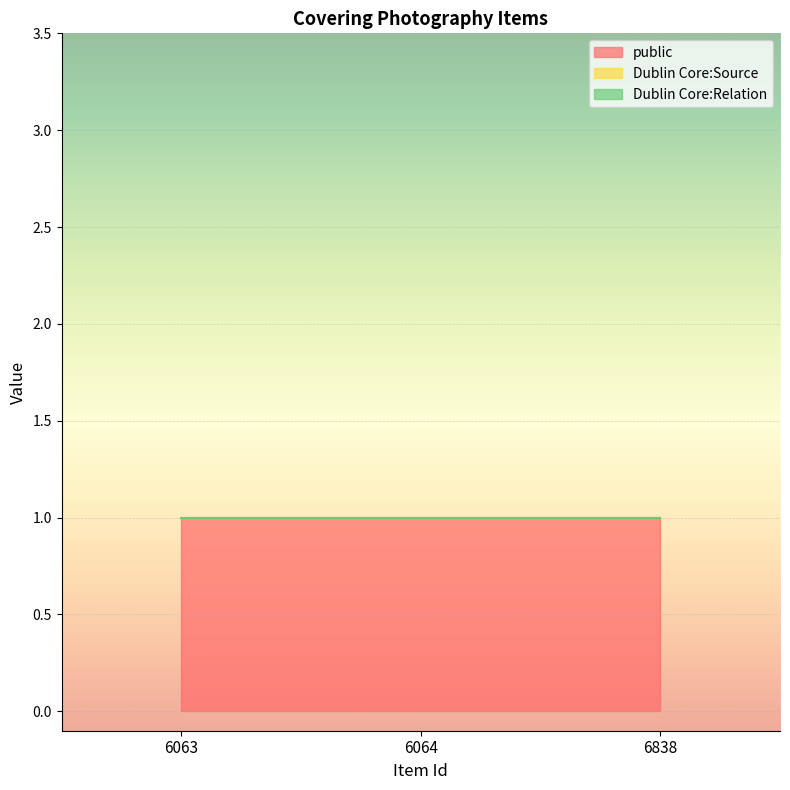

What are all the series names shown in the legend?

public, Dublin Core:Source, Dublin Core:Relation